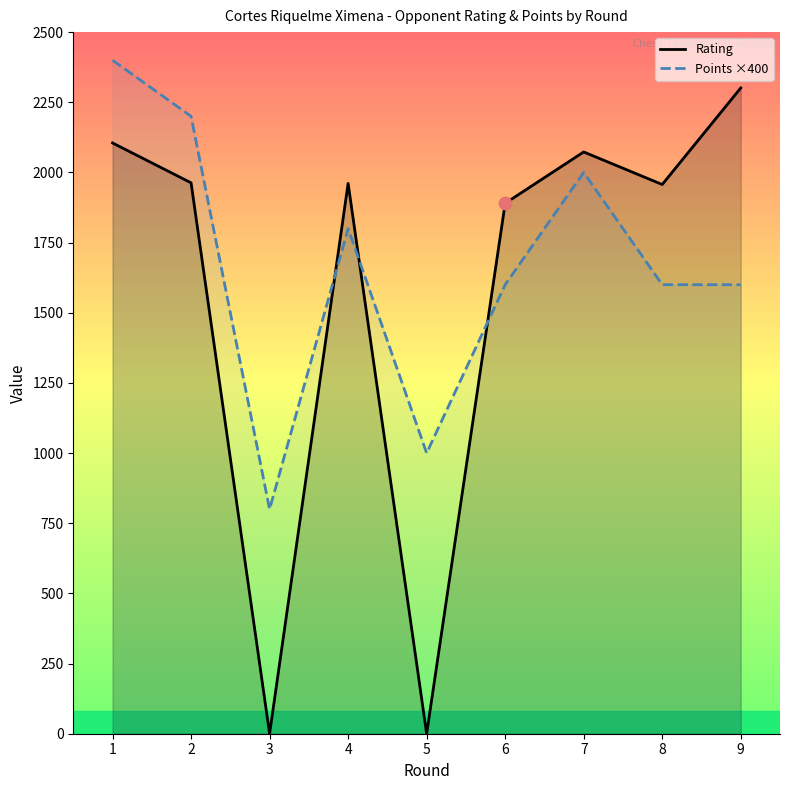

What are all the series names shown in the legend?

Rating, Points ×400